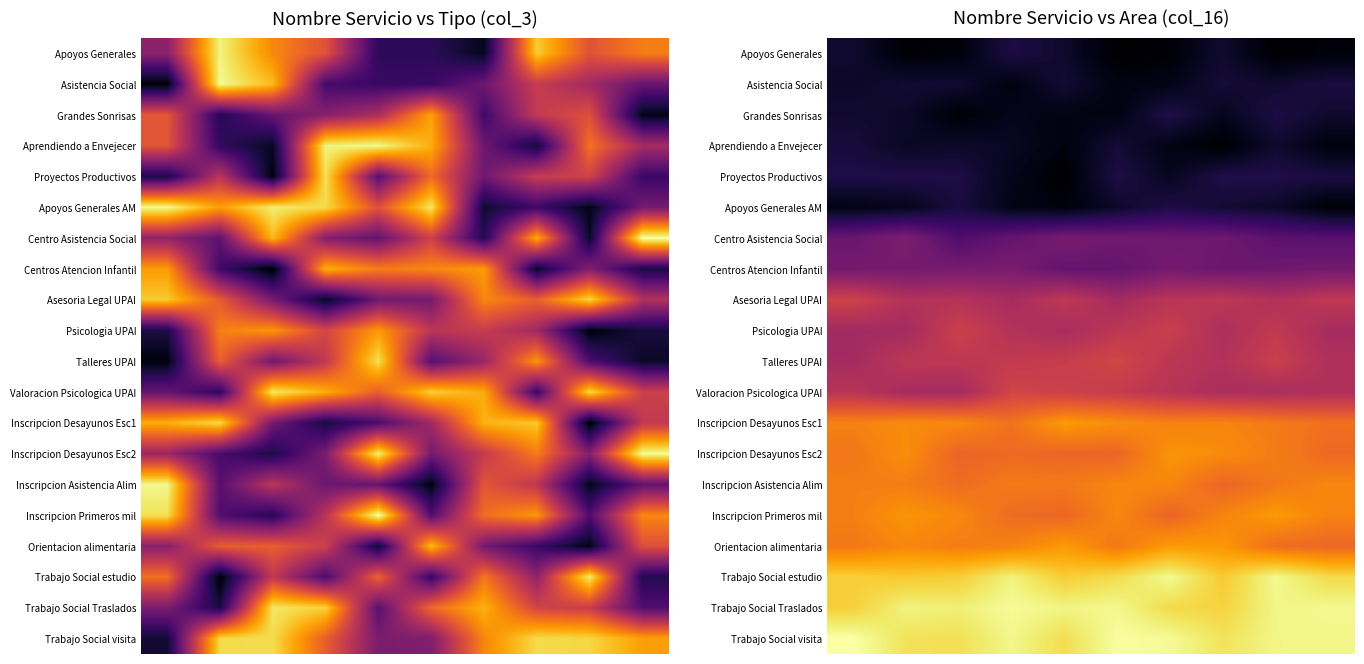

At how many categories does at least one series exceed 4?

10